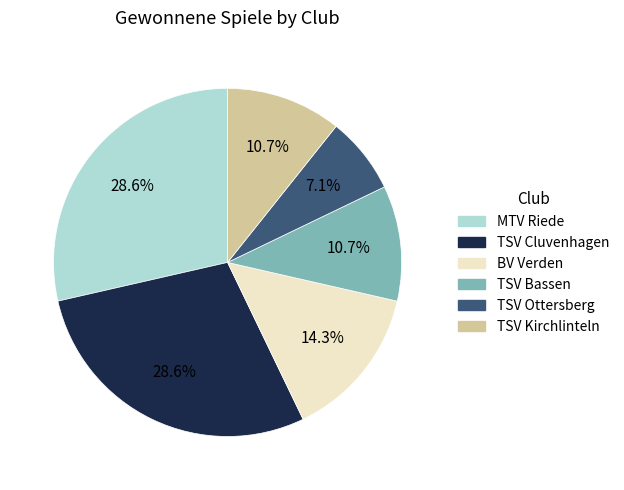

What is the smallest slice in the pie chart?

TSV Ottersberg